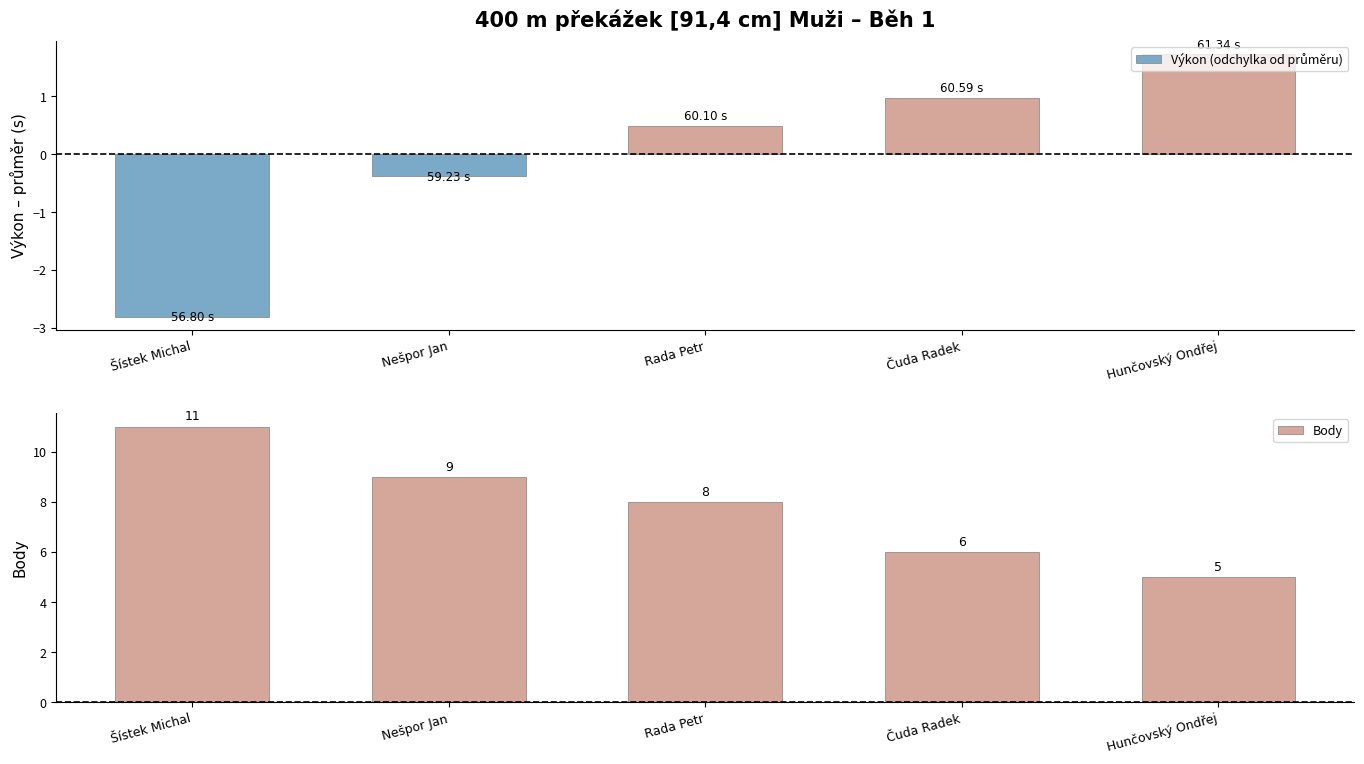

At how many categories does at least one series exceed 8?

2